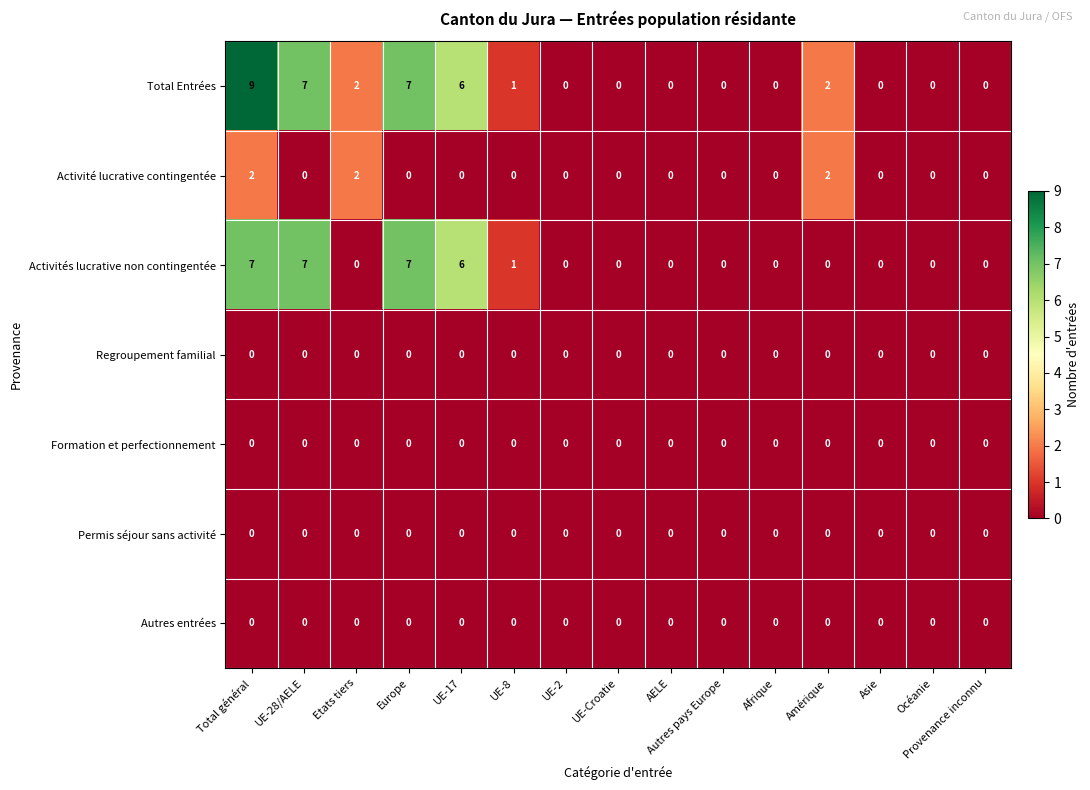

Which series has the largest range (max minus min)?

Total Entrées